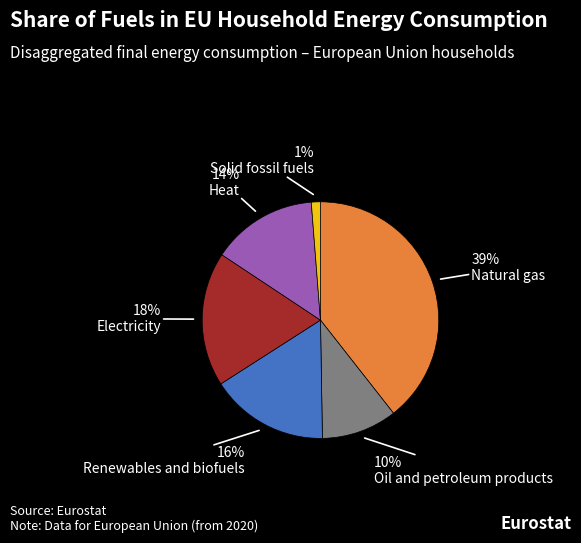

True or false: Natural gas accounts for 25% of the total.

False